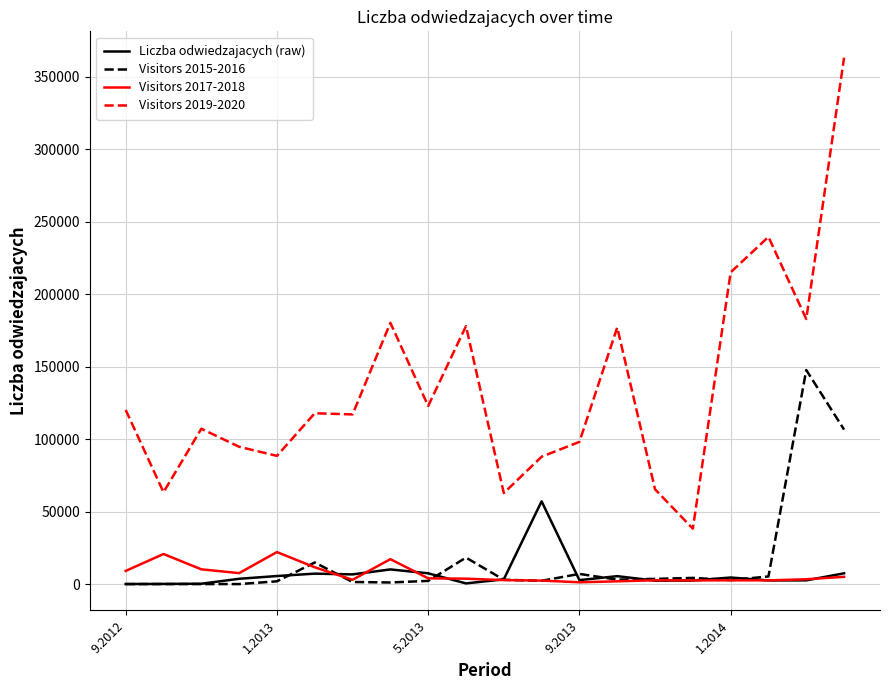

Which series has the widest spread of values?

Visitors 2019-2020